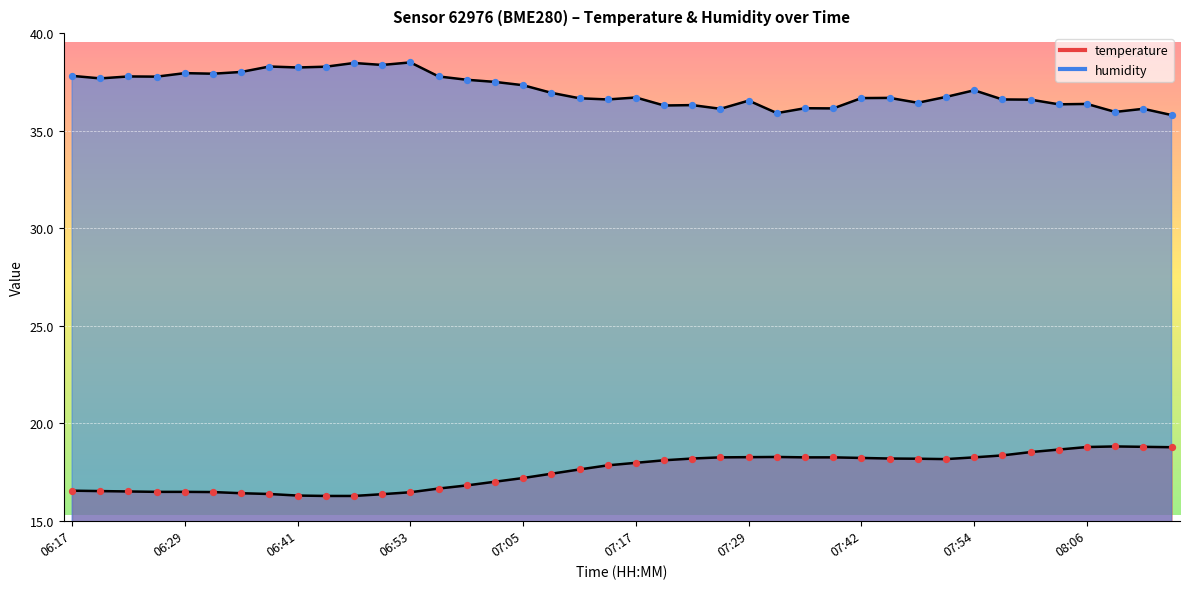

Which series contains the highest Y value?

humidity